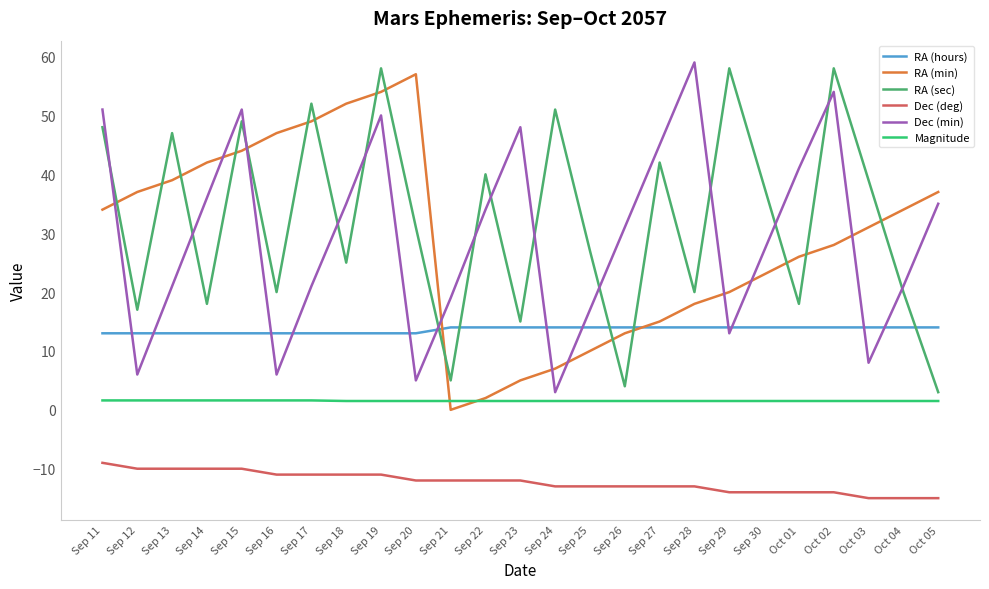

At Sep 24, list the series in order from largest to smallest.

RA (sec), RA (hours), RA (min), Dec (min), Magnitude, Dec (deg)